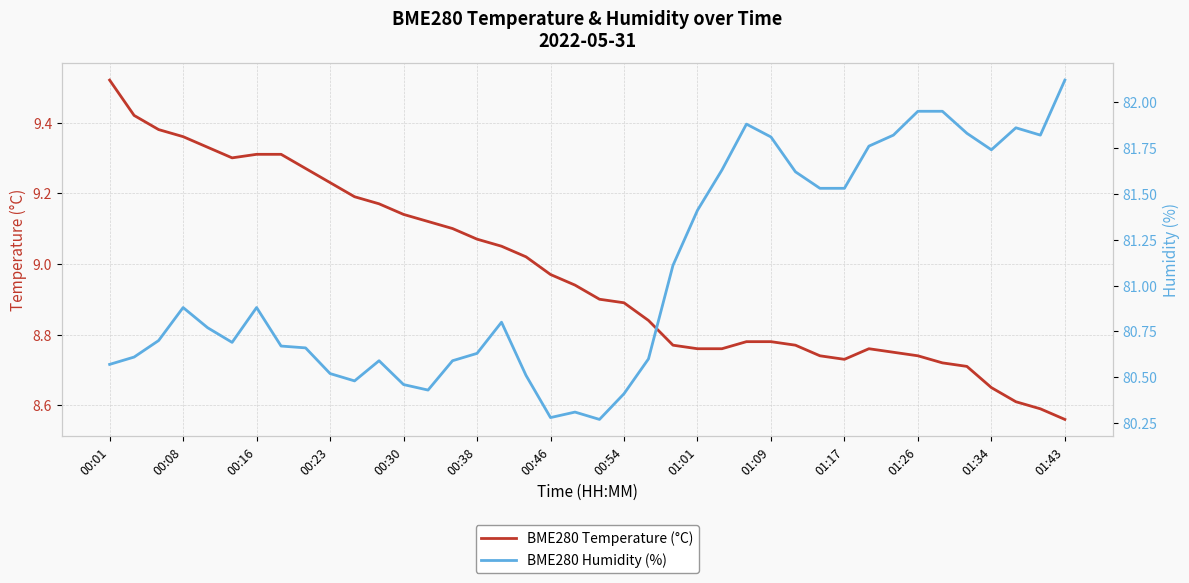

Does the chart have visible grid lines?

Yes